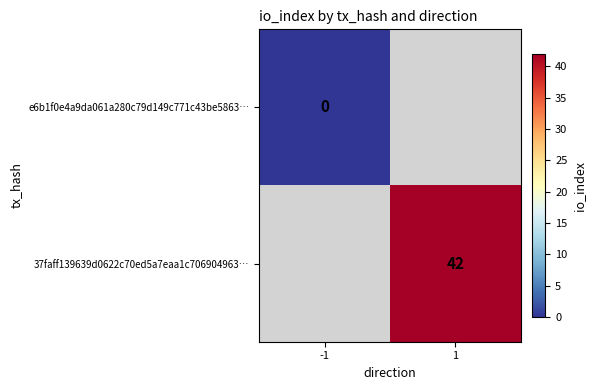

The 37faff139639d0622c70ed5a7eaa1c706904963… series shows 74 at 1. True or false?

False